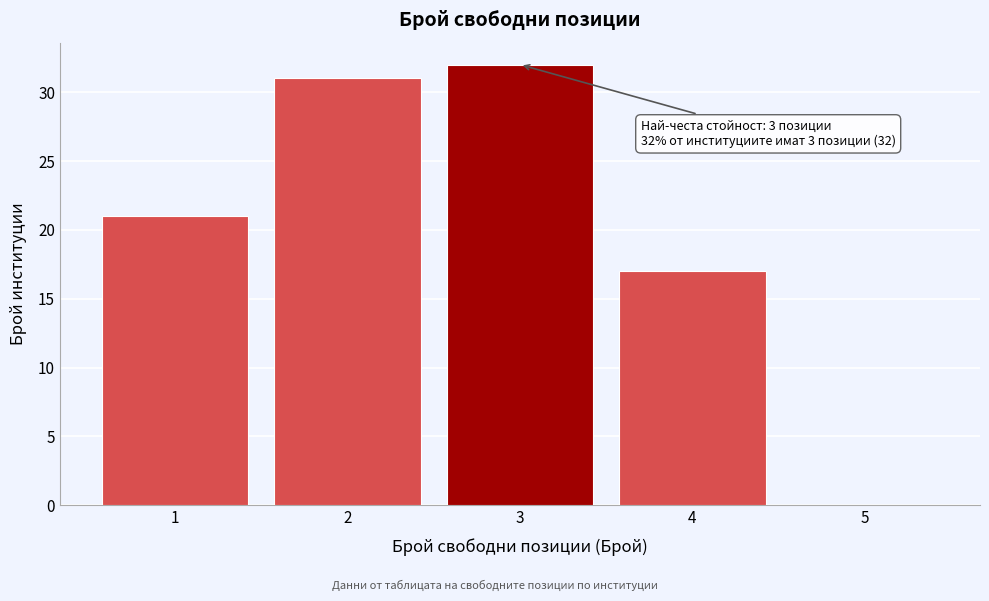

Over which range of the x-axis is the bar tallest?

2.5 to 3.5